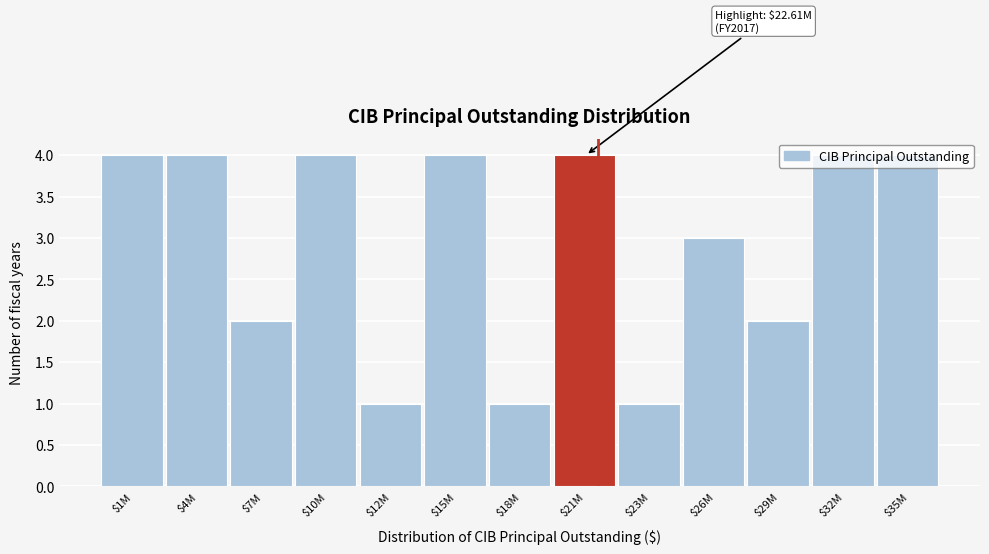

True or false: the data shows 2 at $7M.

True